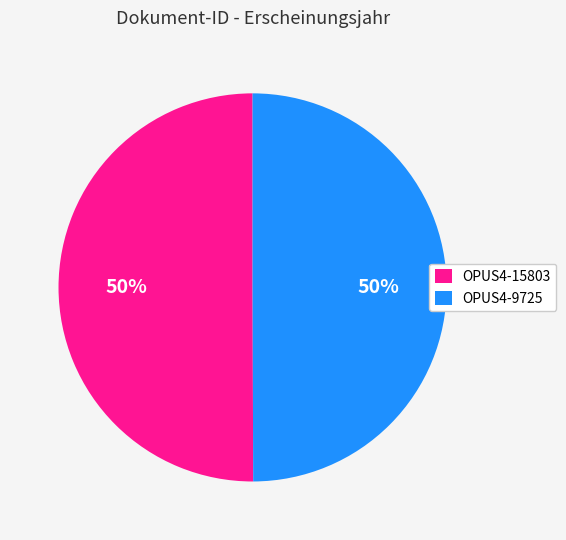

To the nearest percent, what is the combined percentage of OPUS4-15803 and OPUS4-9725?

100%